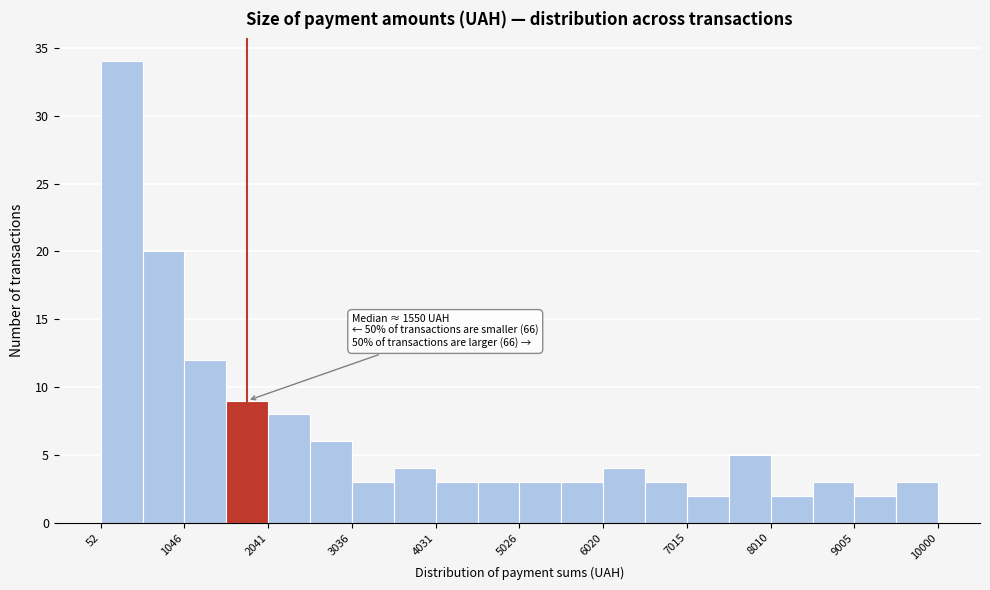

Which range on the x-axis has the tallest bar?

100 to 500